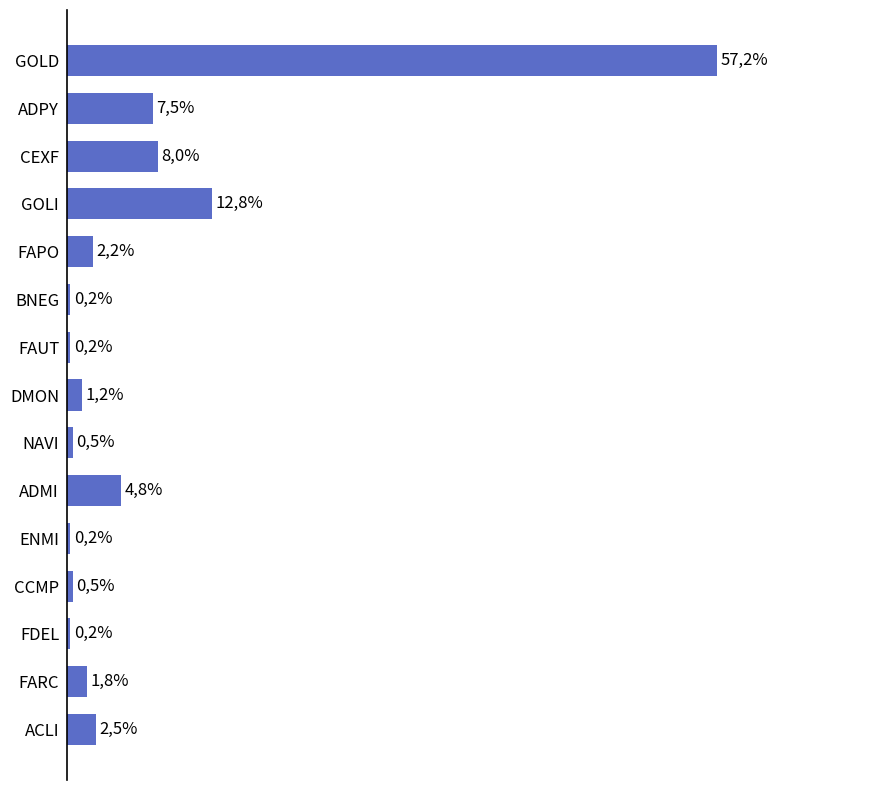

Are the bars horizontal?

Yes